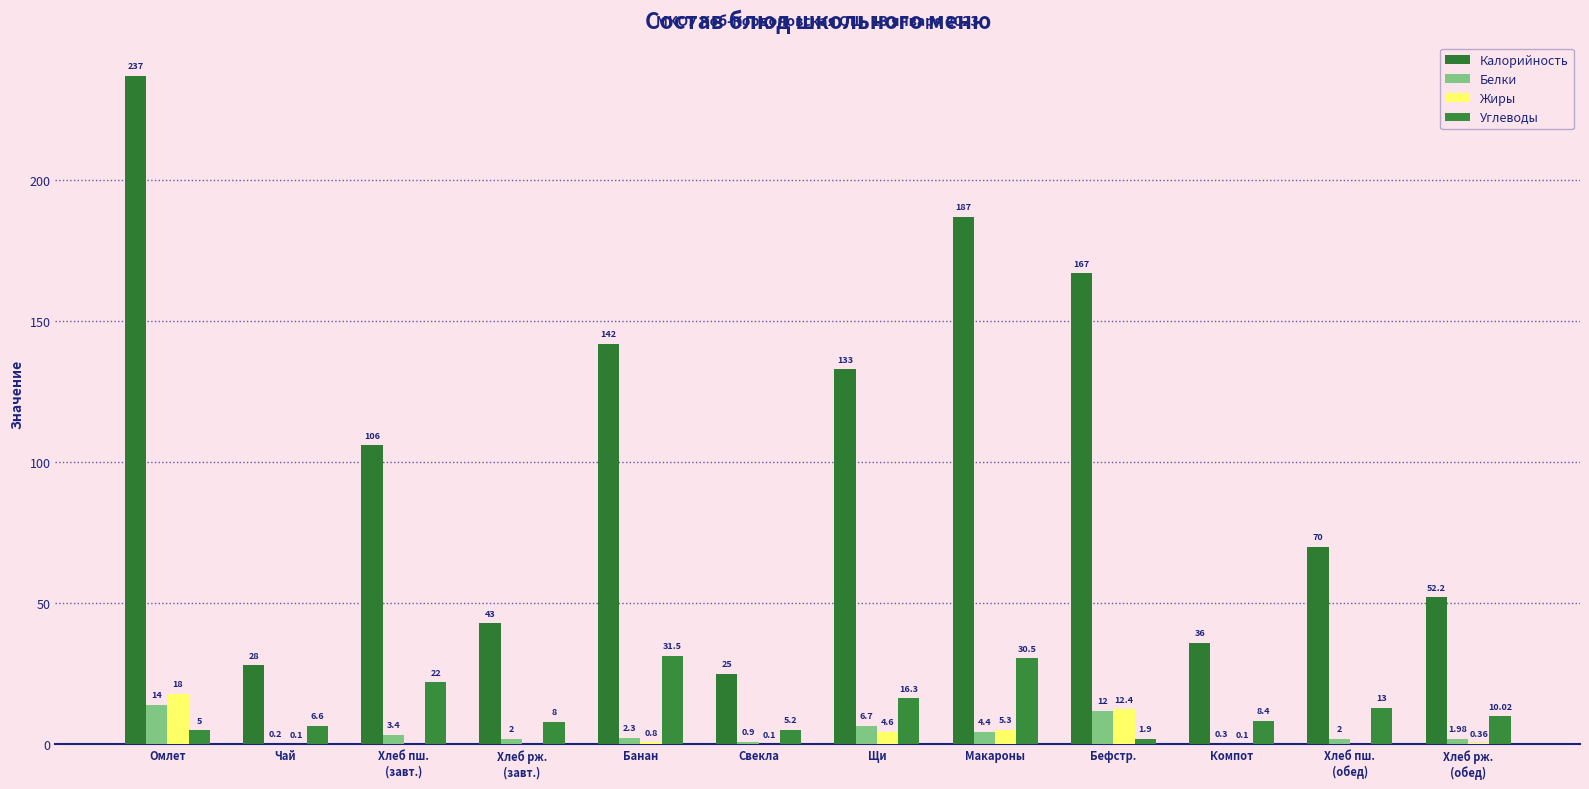

Count the number of categories in the chart.

12